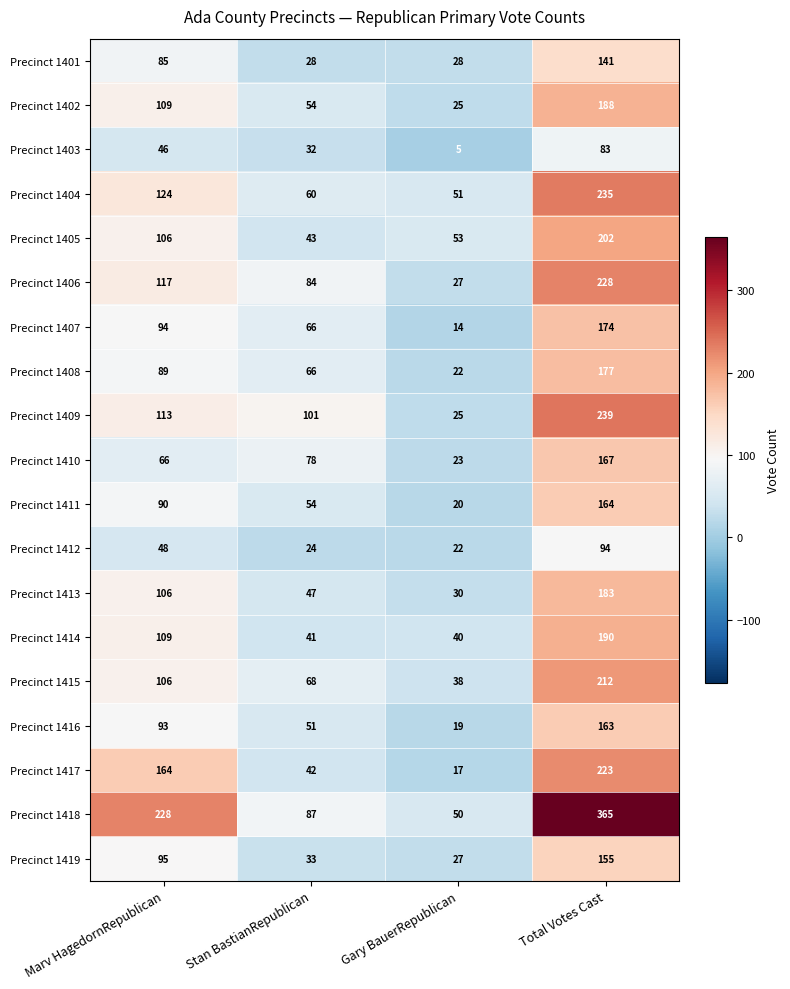

What is the average value of the Precinct 1410 series?

84